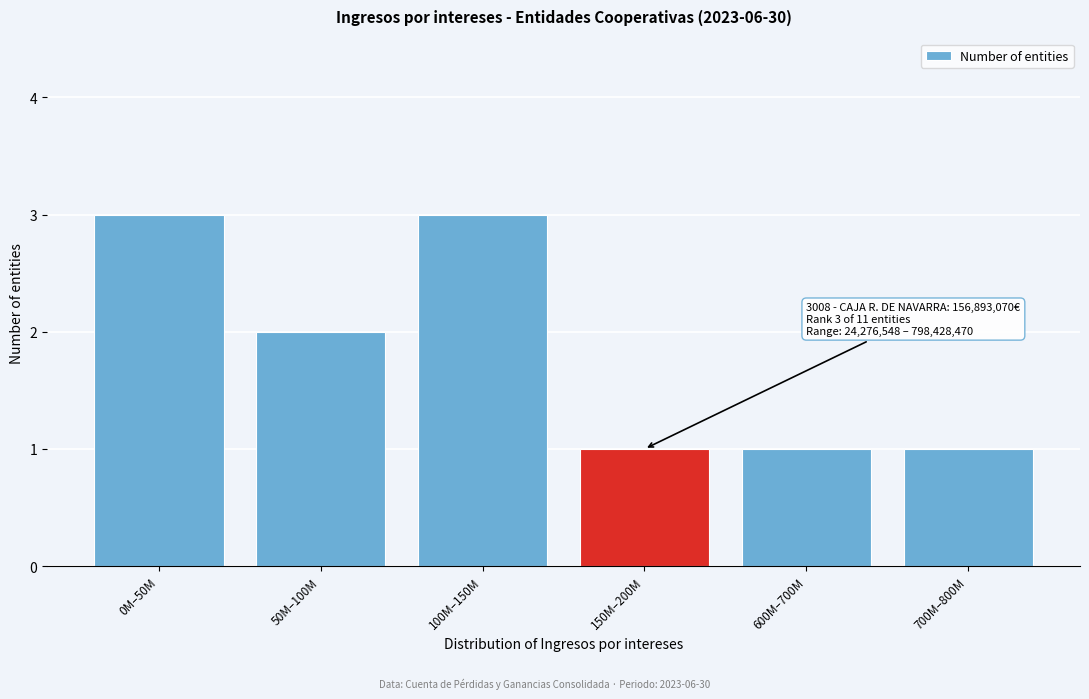

Reading left to right, list all the values displayed in this chart.

3	2	3	1	1	1